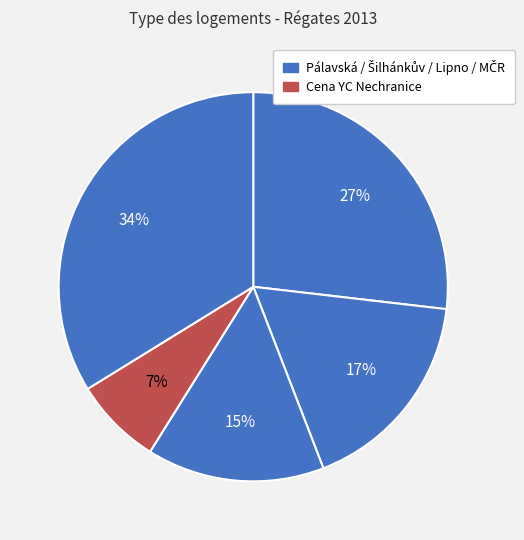

Count the number of slices in the pie.

5